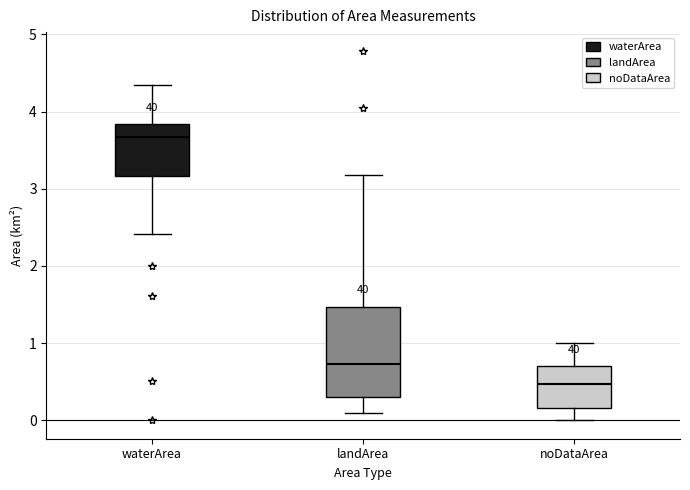

Reading left to right, transcribe this box plot: for each box, give where its median line is, the range the box spans, and where its two whiskers end, as read against the y-axis. The values are not printed on the chart, so give them approximately, as read against the axis.

waterArea: median 3.7, box 3.2 to 3.8, whiskers 2.4 to 4.4
landArea: median 0.7, box 0.3 to 1.5, whiskers 0.1 to 3.2
noDataArea: median 0.5, box 0.2 to 0.7, whiskers 0.0 to 1.0